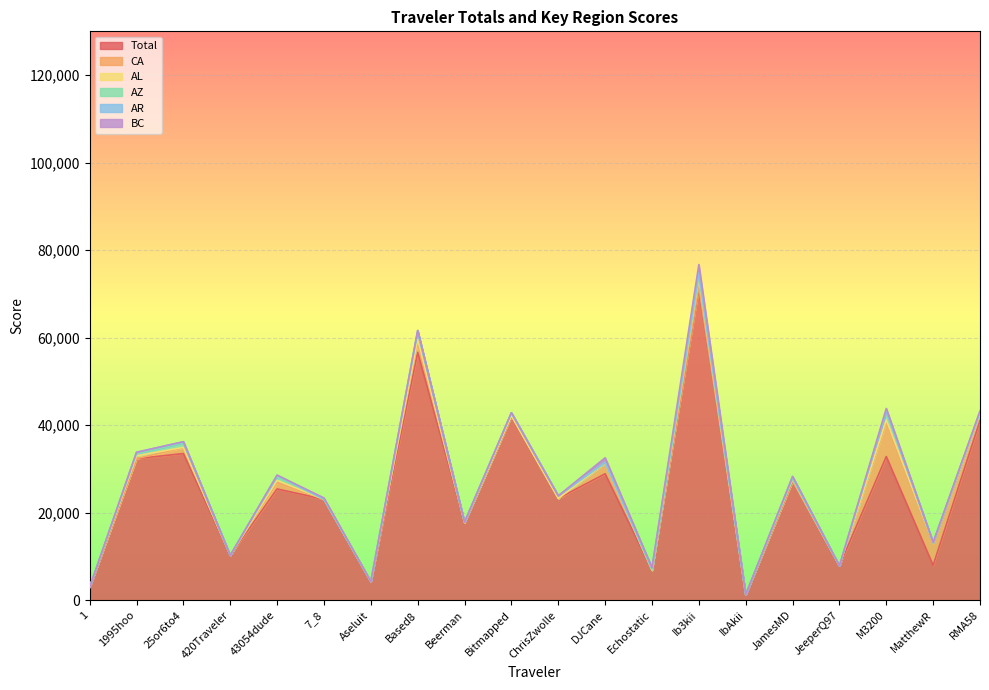

At which label does AZ first exceed 131?

1995hoo